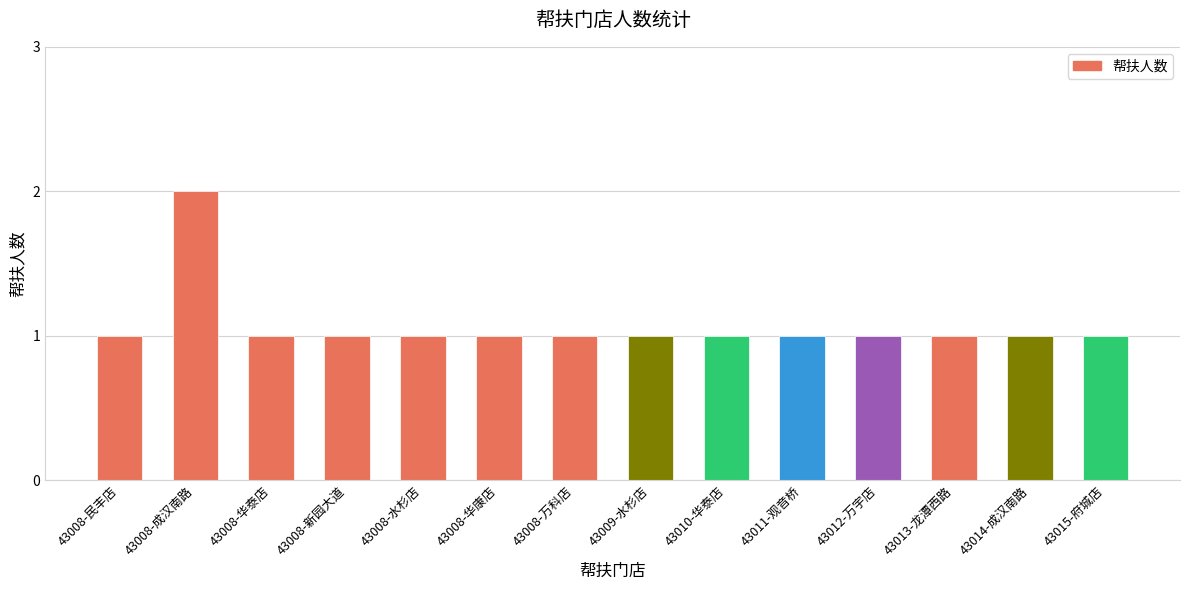

Is it true that the value at 43010-华泰店 is 1?

True